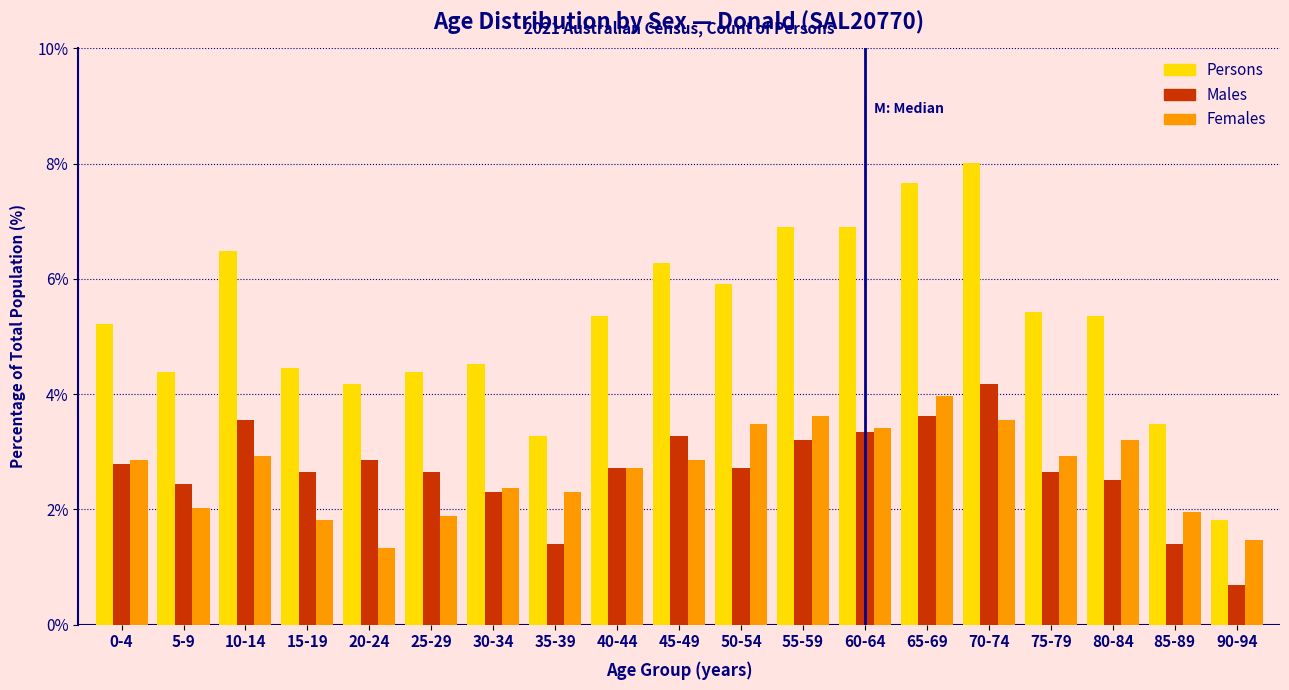

Which series has the largest total across all categories?

Persons